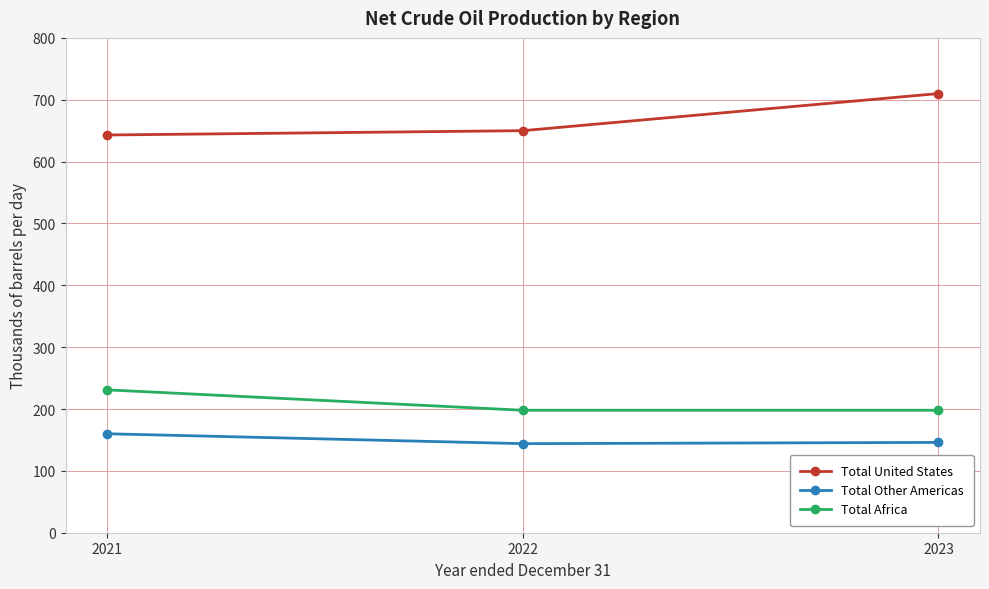

Does the chart have visible grid lines?

Yes